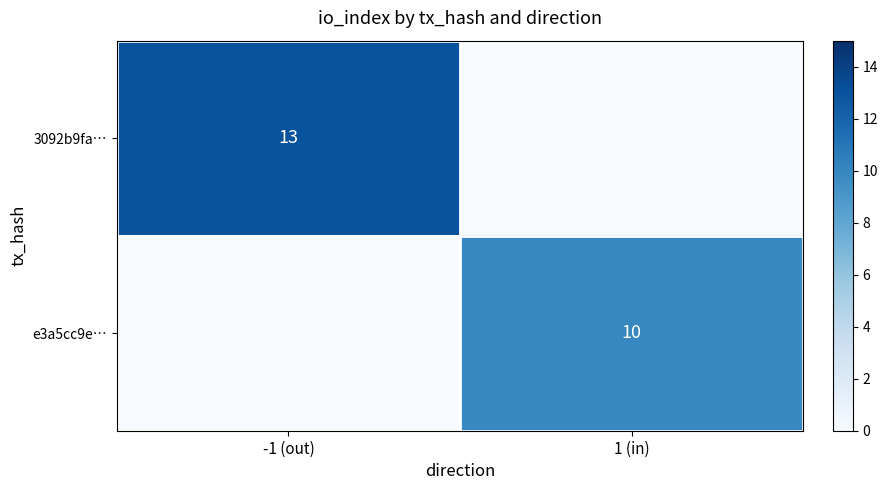

What is the total value across all series at 1 (in)?

10